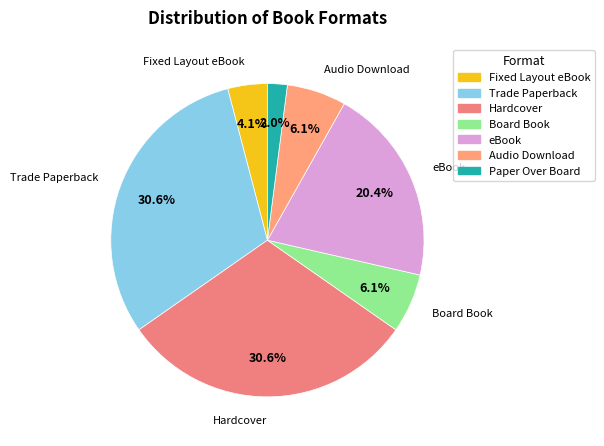

Is it true that Trade Paperback is 31% of the pie?

True